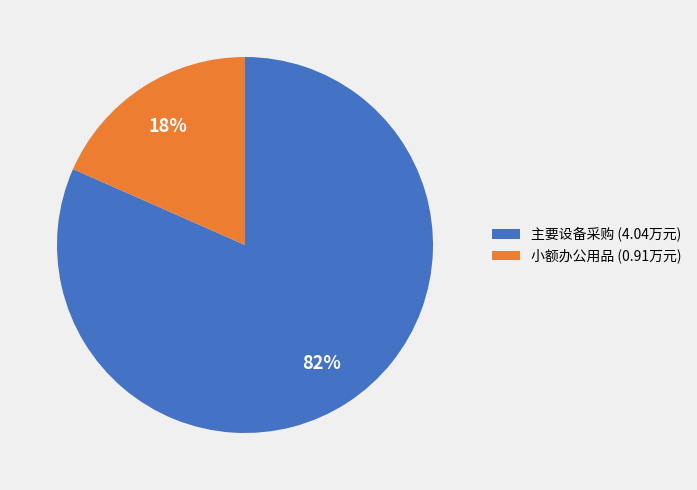

What is the smallest slice in the pie chart?

小额办公用品 (0.91万元)